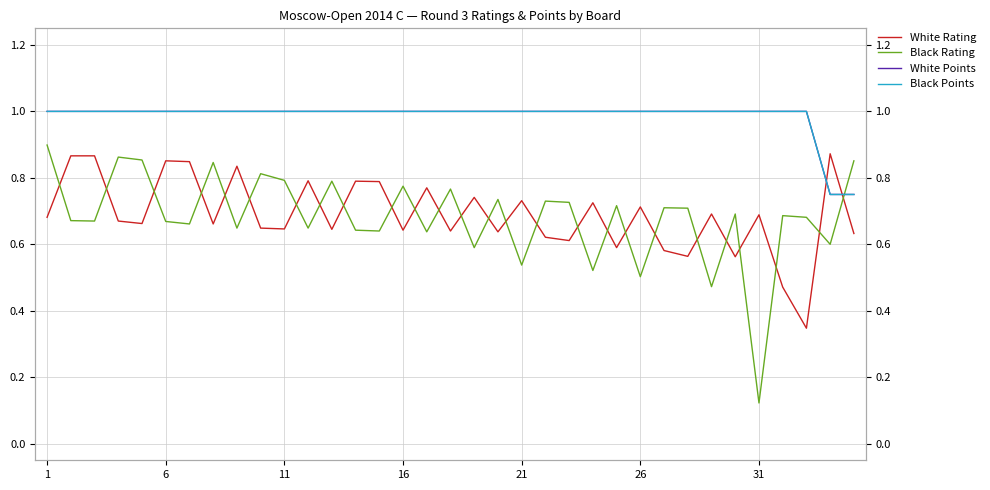

True or false: Black Rating and White Points cross at least once.

True